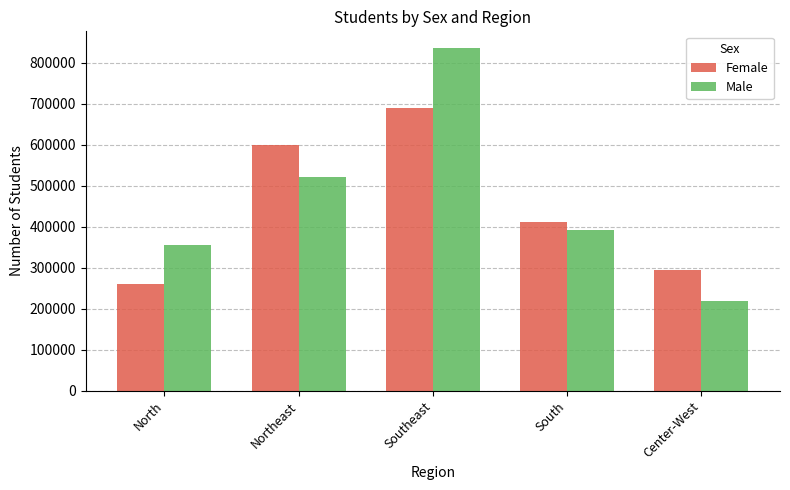

Which label corresponds to the largest value in the chart?

Southeast